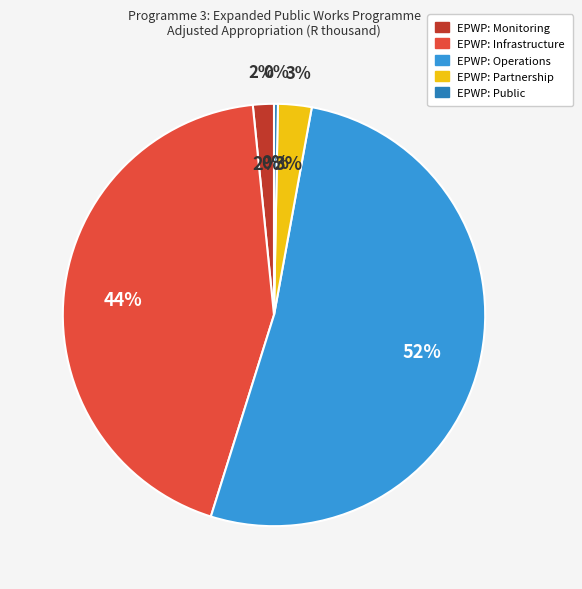

Combined, what portion of the pie is Expanded Public Works Programme: Partnership and Expanded Public Works Programme: Public?

2.9%